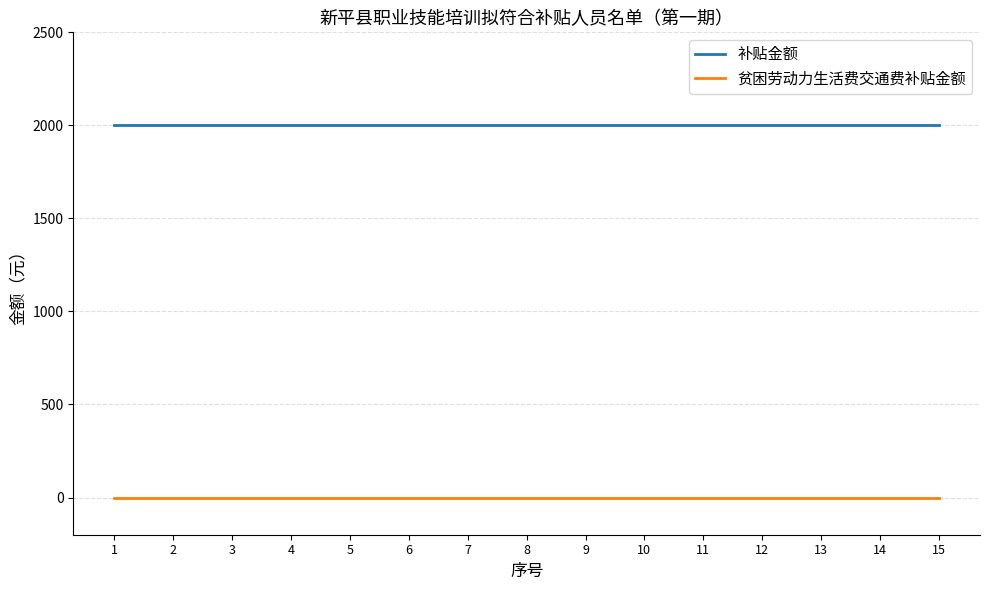

True or false: 补贴金额 and 贫困劳动力生活费交通费补贴金额 cross at least once.

False